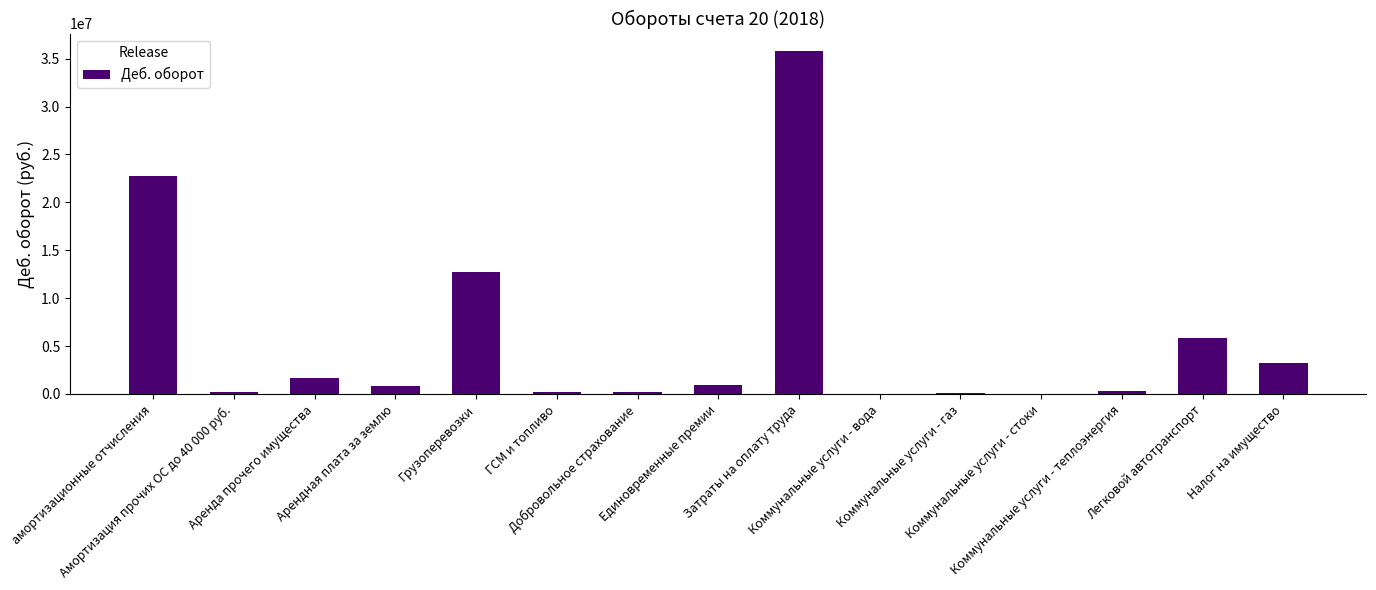

What is the sum of all values?

84965630.6